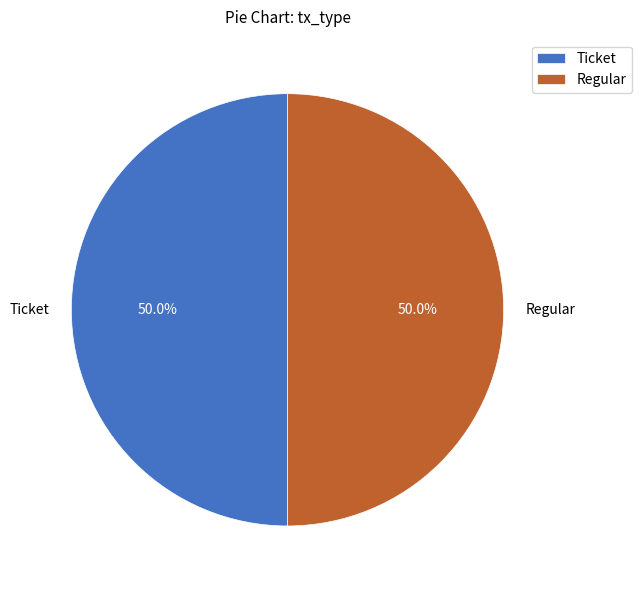

Count the number of slices in the pie.

2